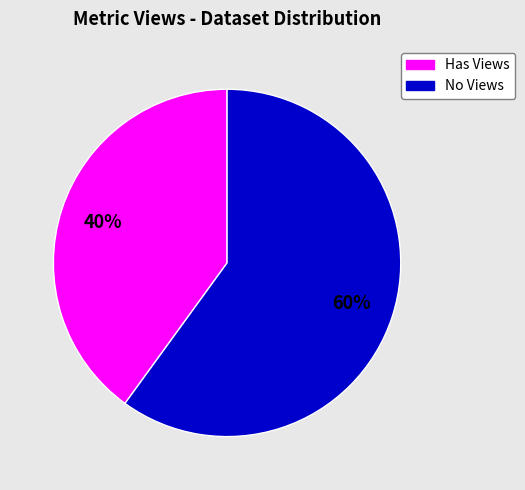

Is there a majority slice in this chart?

Yes